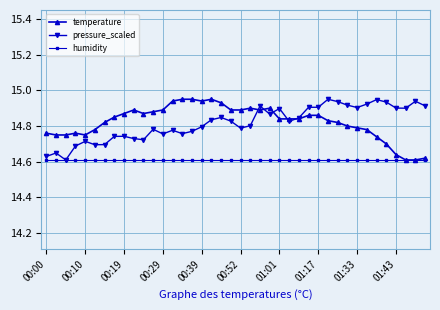

Count the pressure_scaled values in the range 14 to 15.

40